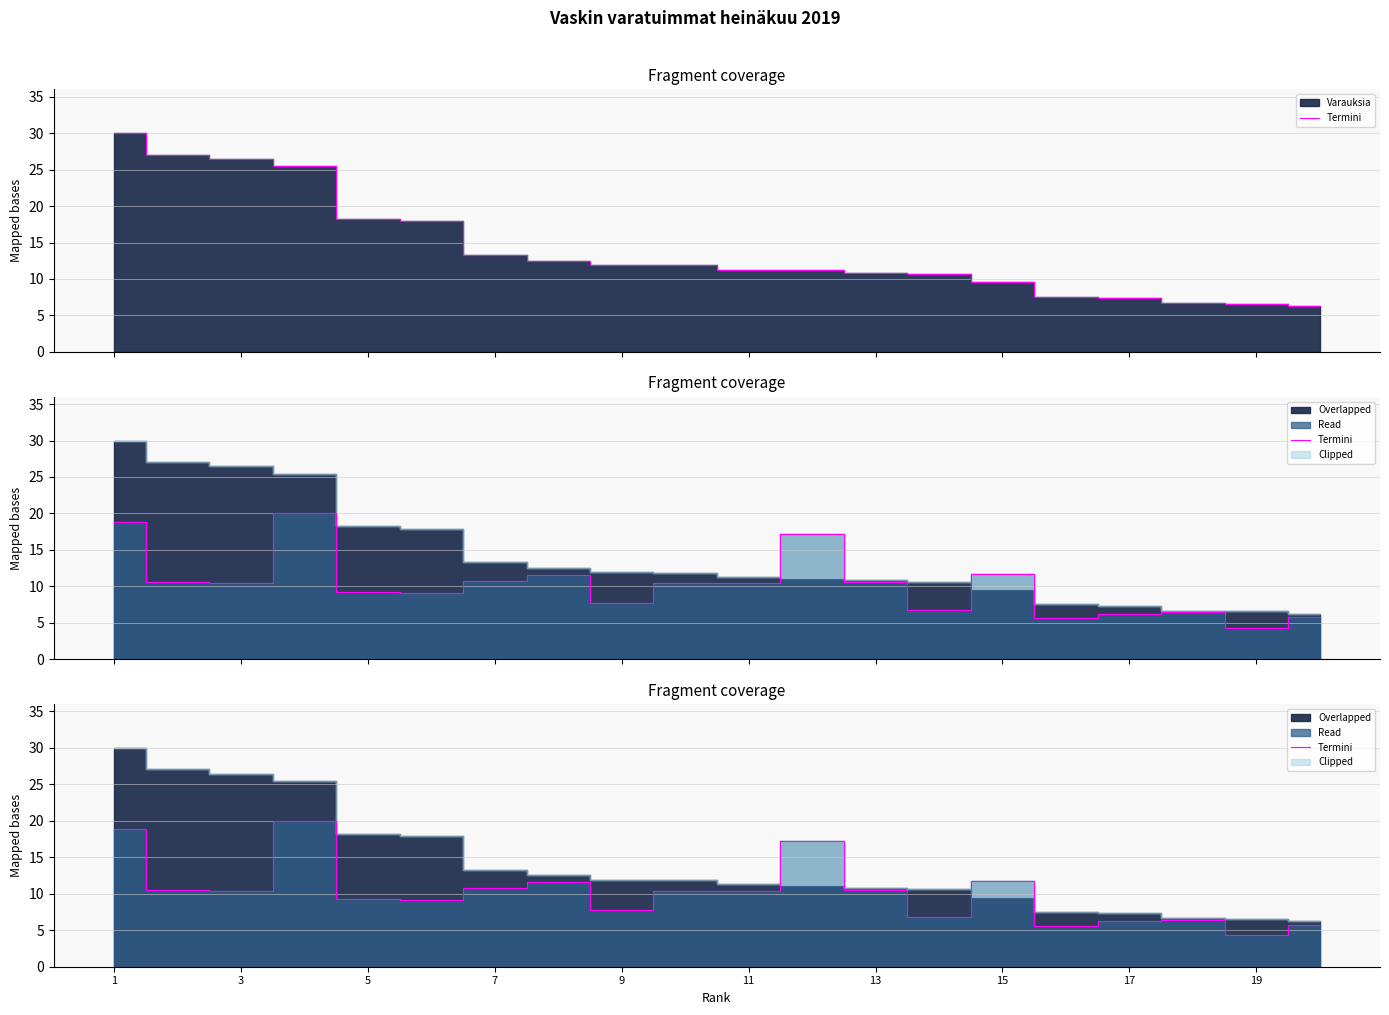

Does the chart have visible grid lines?

Yes